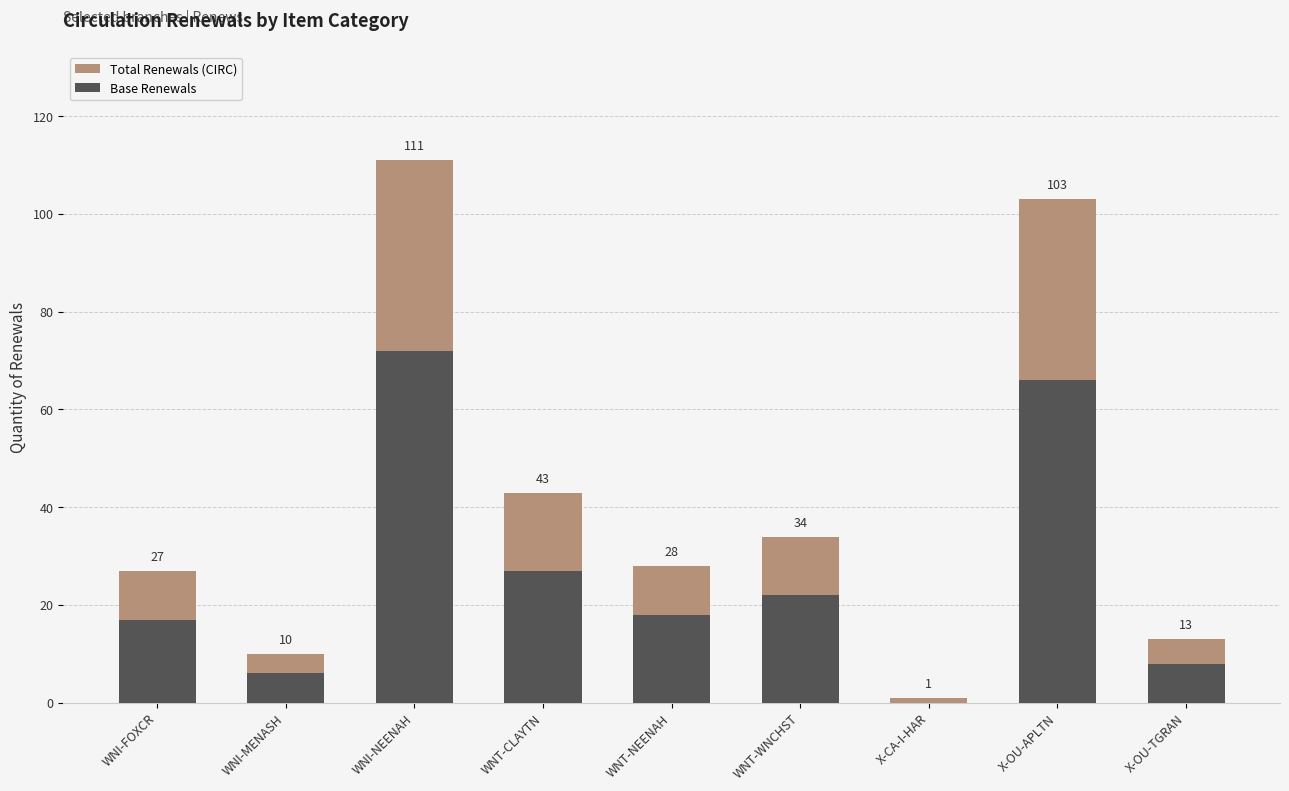

Between X-OU-TGRAN and WNI-MENASH, which is larger?

X-OU-TGRAN